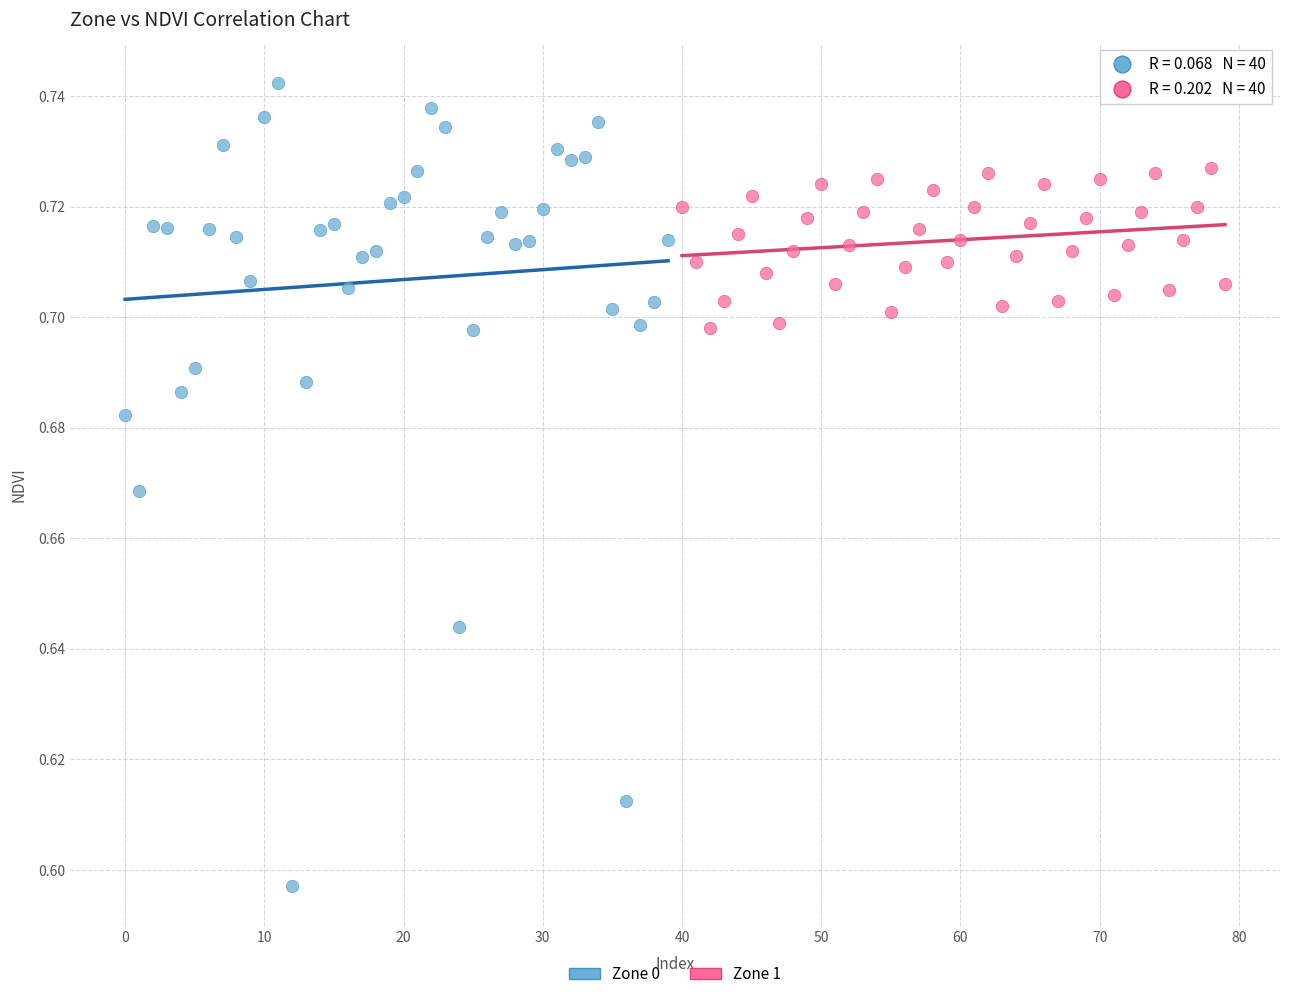

Which series reaches the maximum Y coordinate?

Zone 0